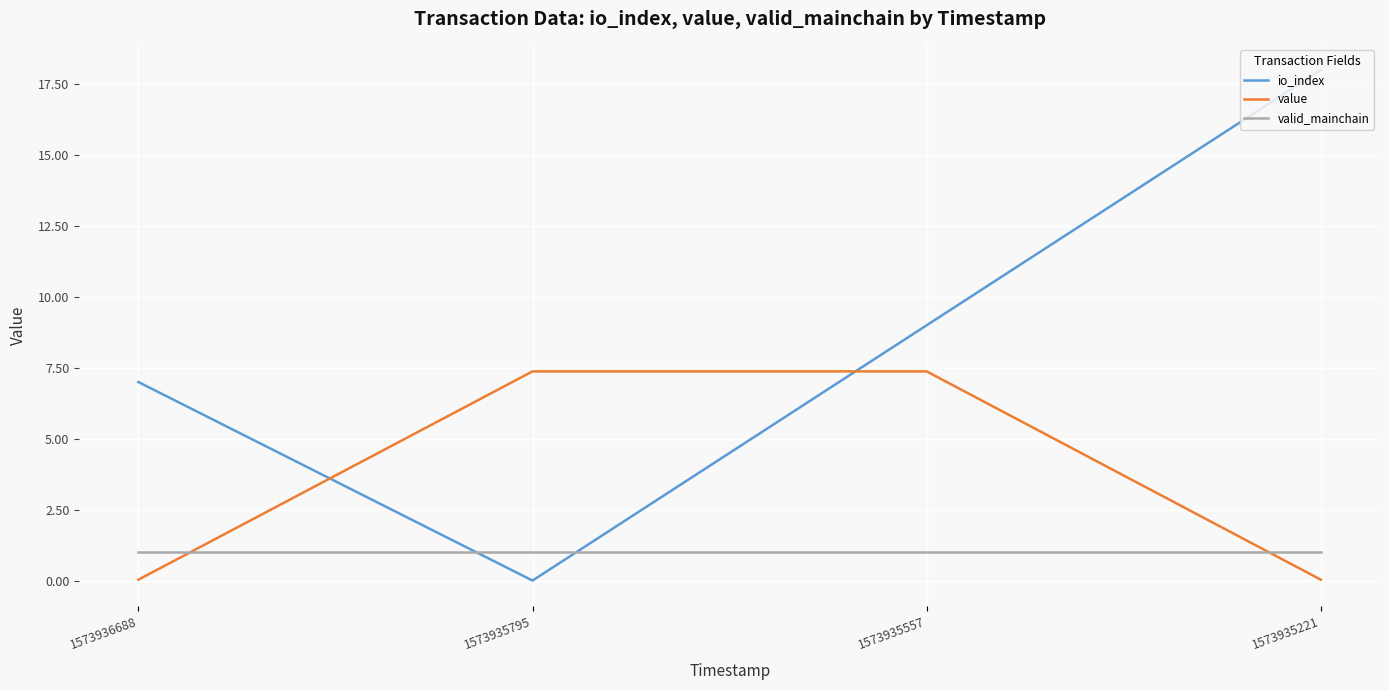

Rank the series by their average value, from highest to lowest.

io_index, value, valid_mainchain